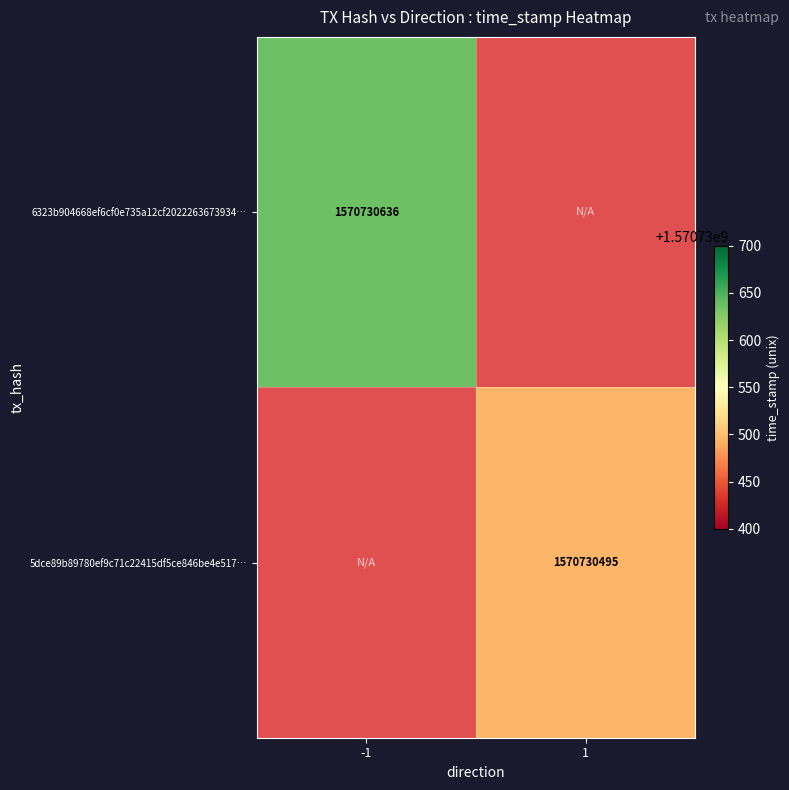

Read the 5dce89b89780ef9c71c22415df5ce846be4e517 value at 1, to the nearest 100.

1570730500